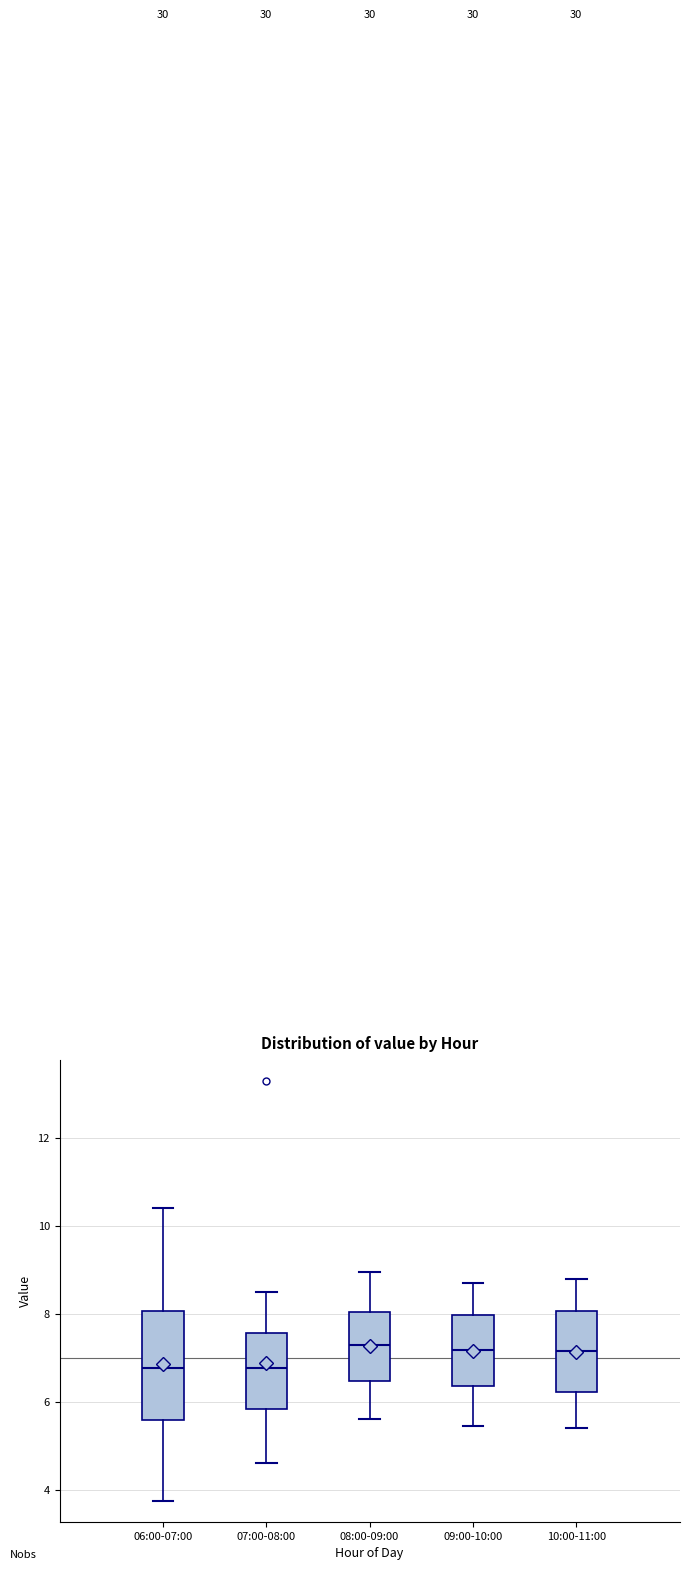

Where is the lower edge of the box for 10:00-11:00 on the y-axis? The values are not printed on the chart, so give them approximately, as read against the axis.

6.2